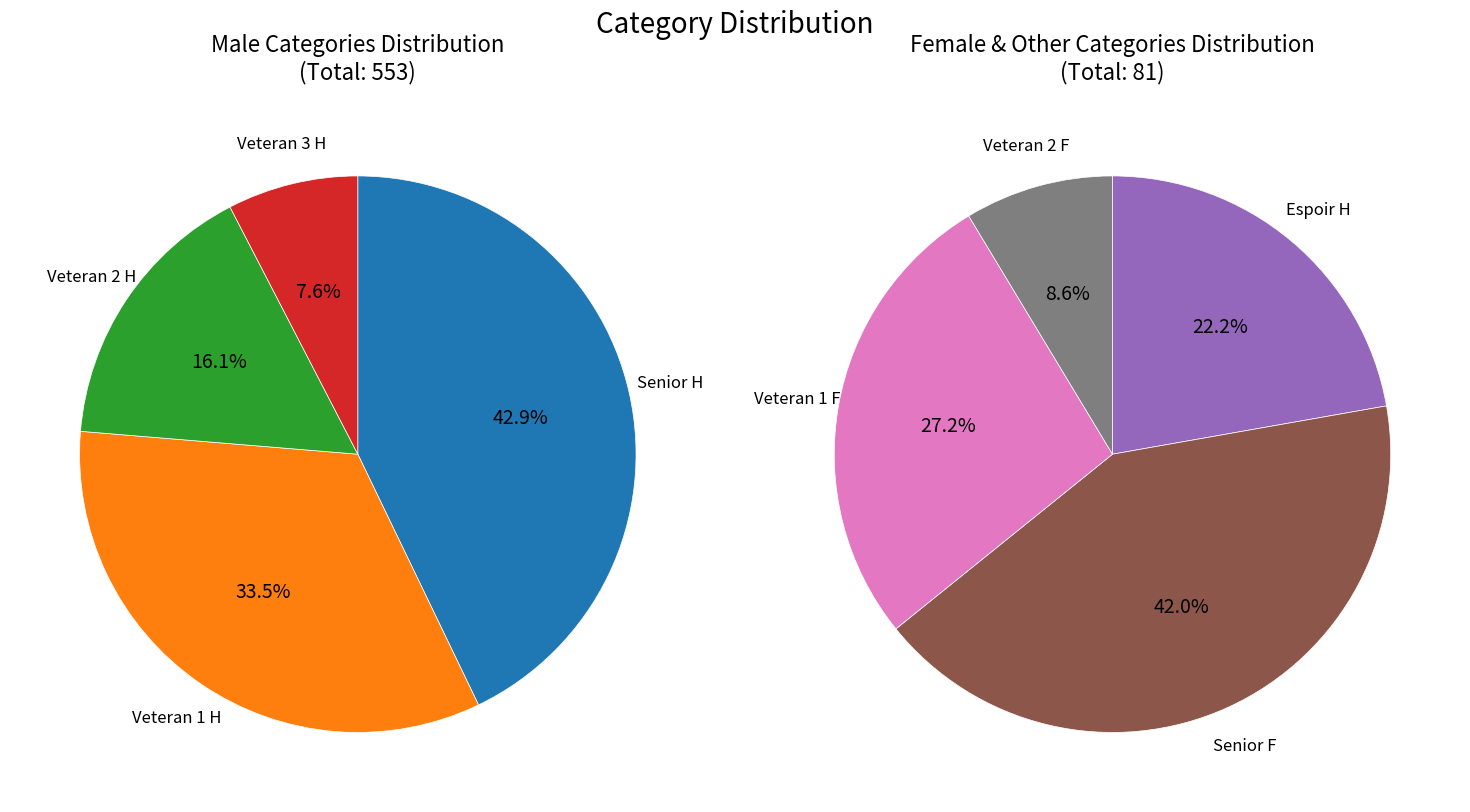

Does any single category account for the majority?

No